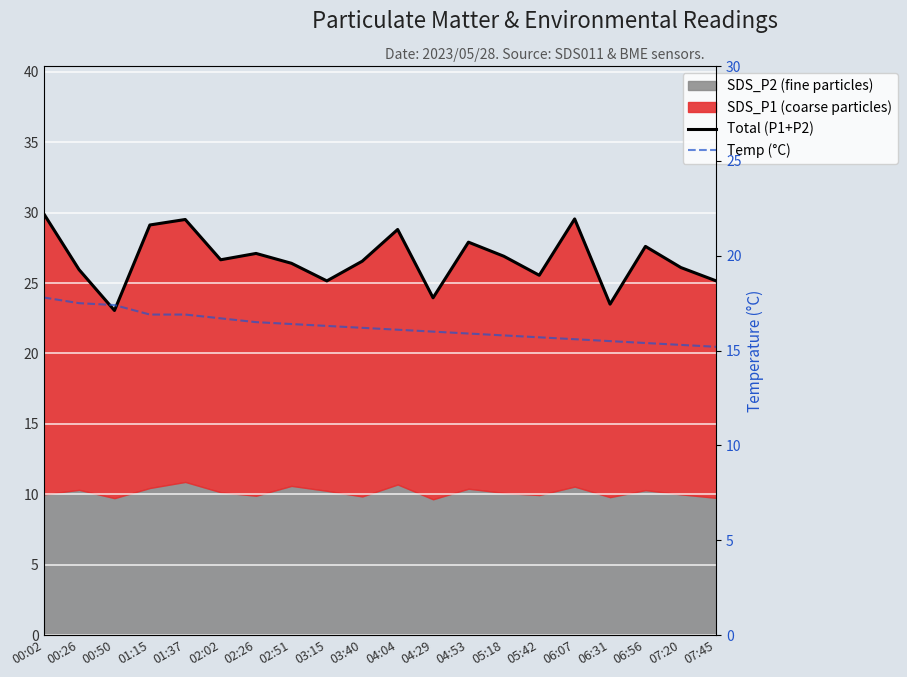

Which category has the highest value in the Temp (°C) series?

00:02